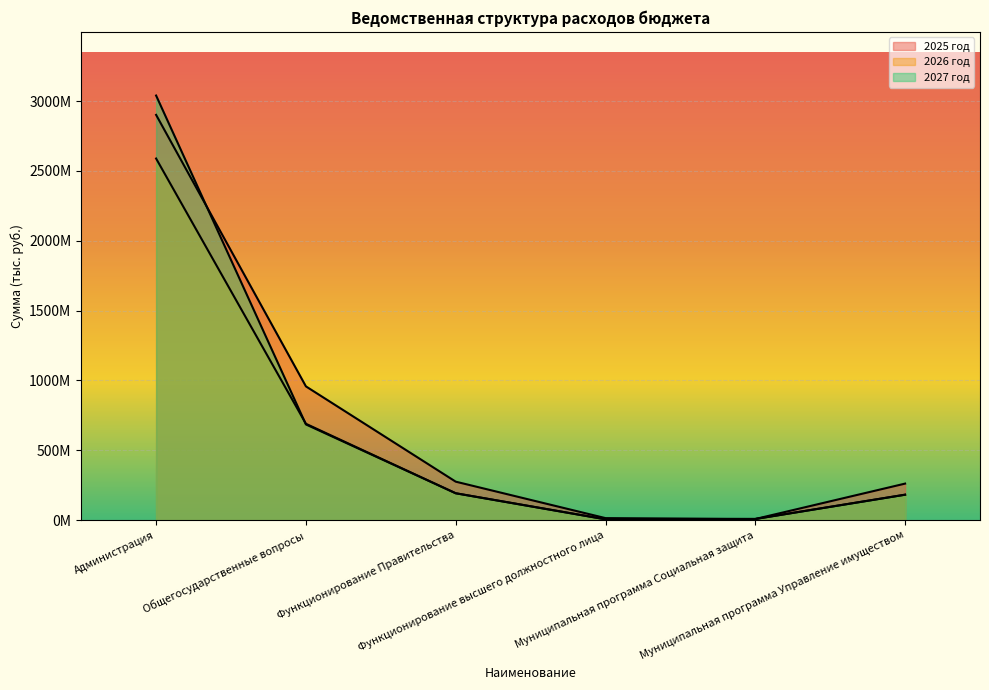

Where do 2027 год and 2026 год first cross each other?

Администрация and Общегосударственные вопросы